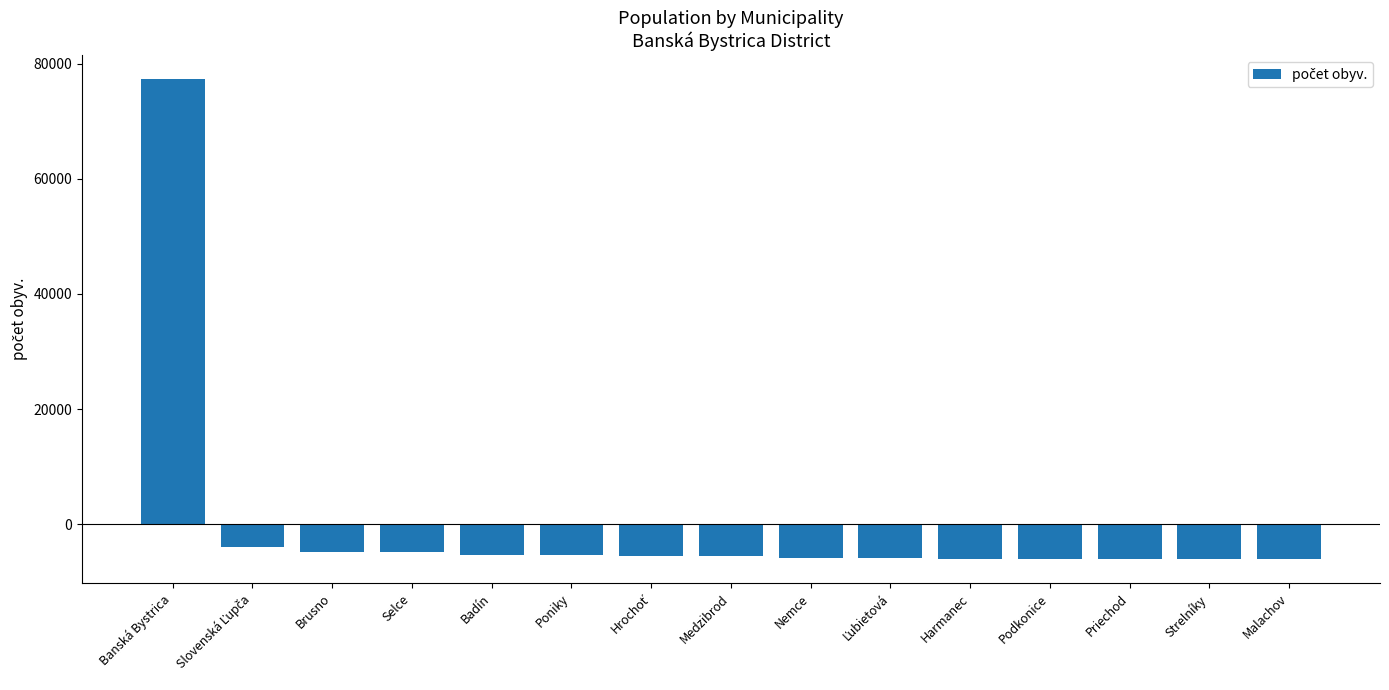

The chart shows a value of -9880.7 at Medzibrod. True or false?

False